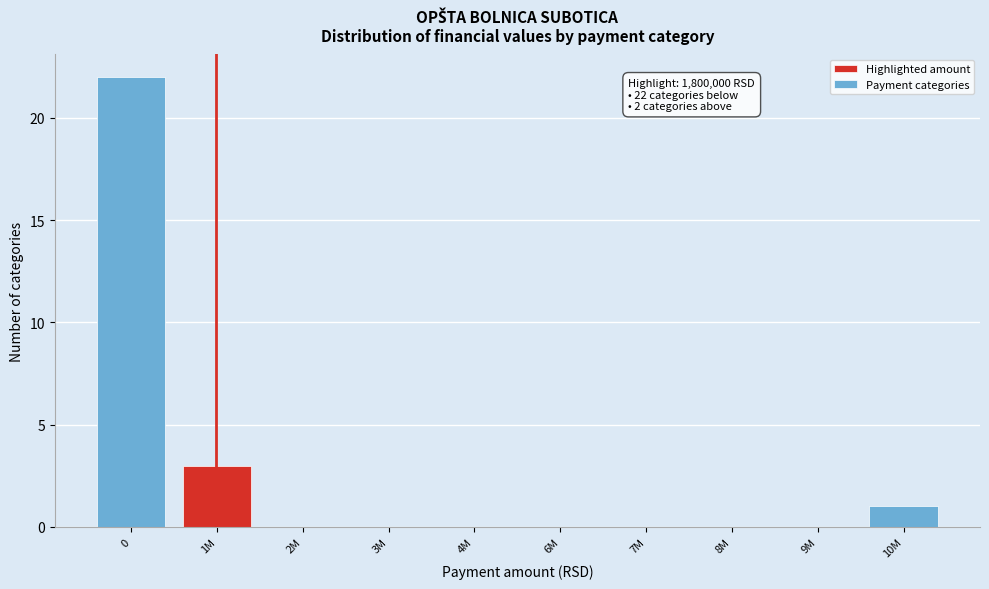

Reading left to right, list all the values displayed in this chart.

0=22	1M=3	2M=0	3M=0	4M=0	6M=0	7M=0	8M=0	9M=0	10M=1